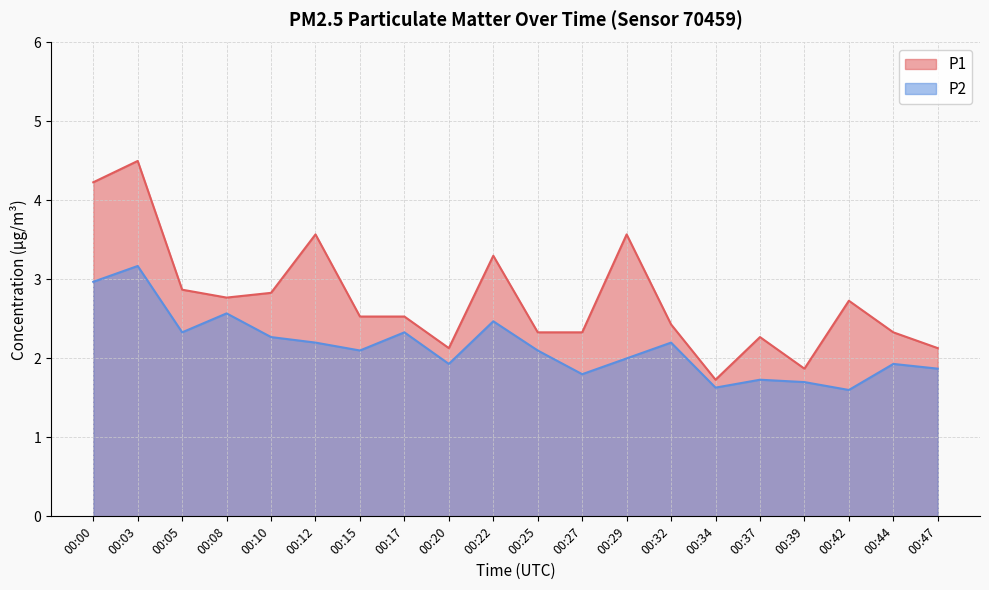

At which label does P2 first exceed 2?

00:00